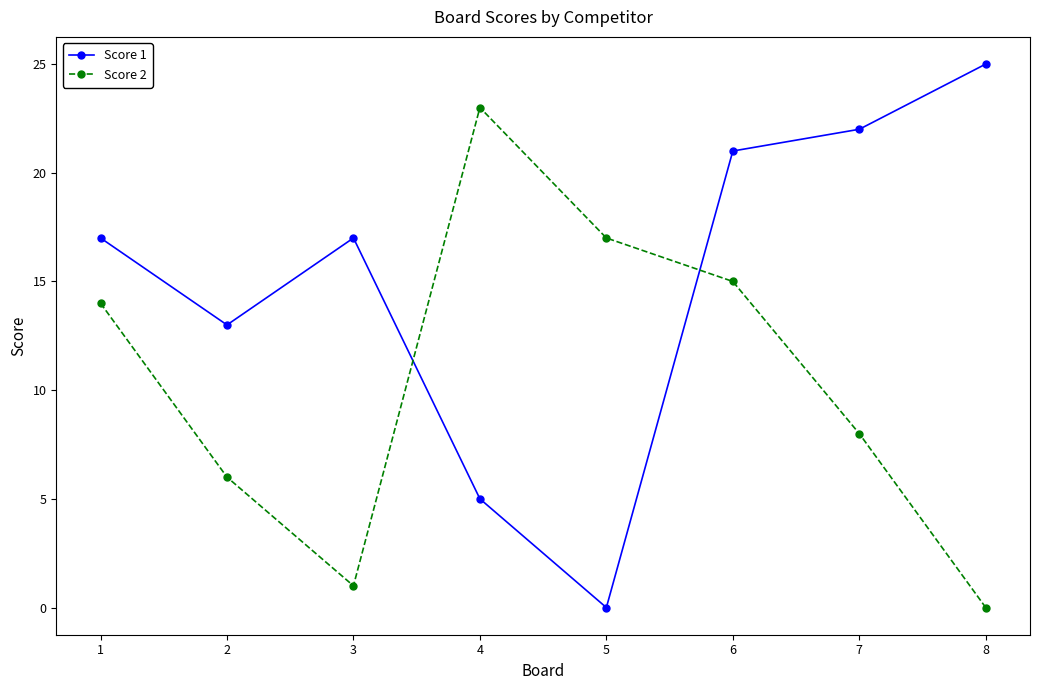

Which series has the widest spread of values?

Score 1